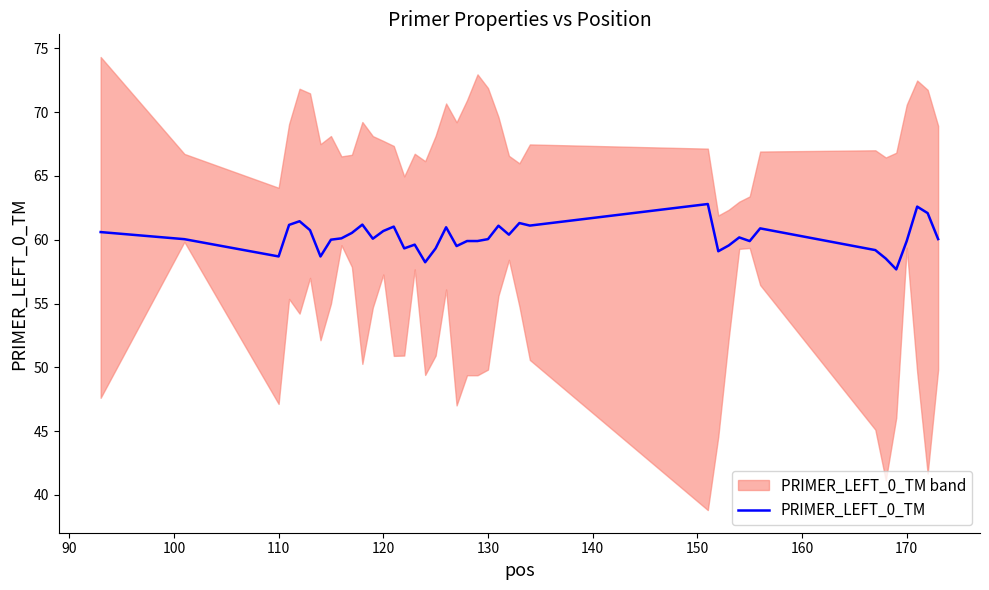

What is the highest value of the PRIMER_LEFT_0_TM series?

62.8